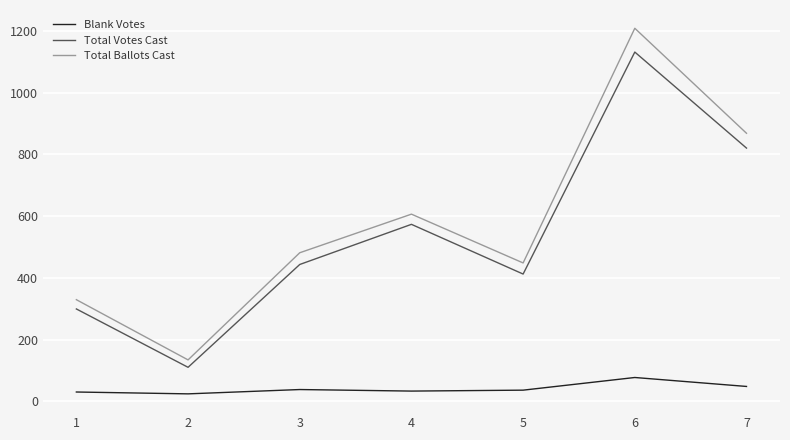

True or false: Total Votes Cast and Blank Votes intersect in this chart.

False